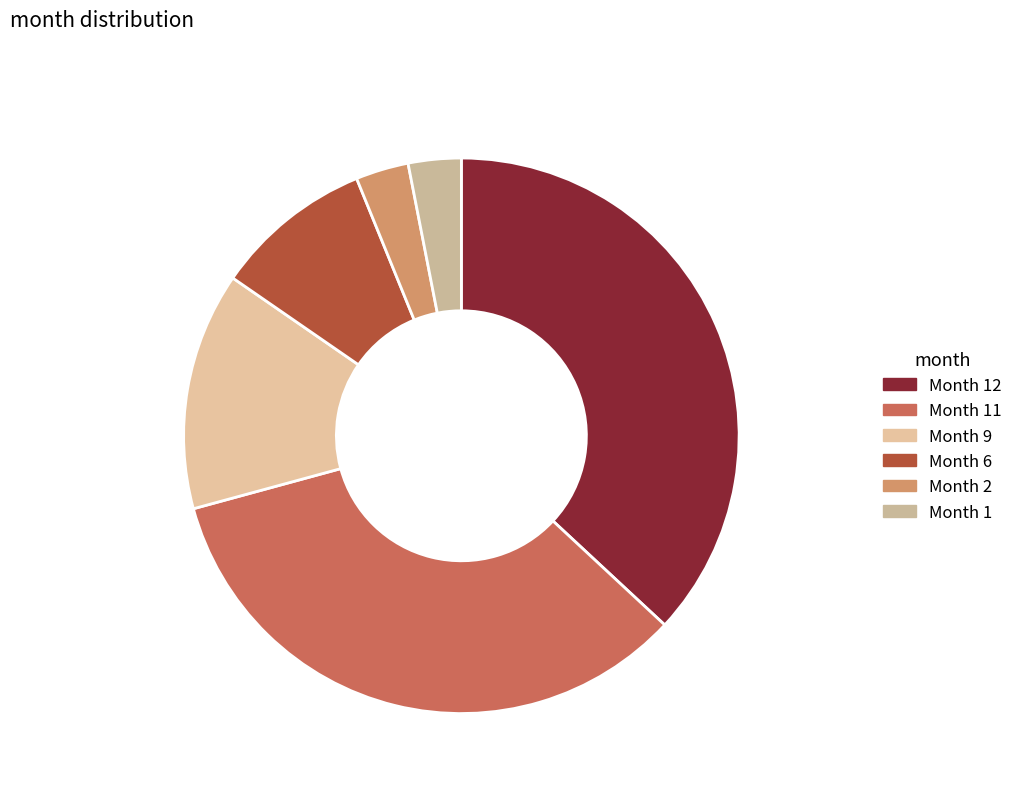

Combined, do Month 1 3.1% and Month 6 9.2% account for over 50%?

No